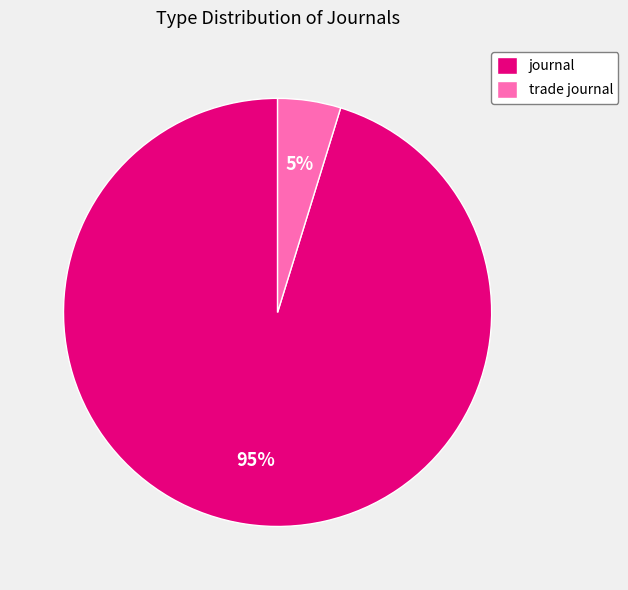

Rank the categories by value from highest to lowest.

journal, trade journal